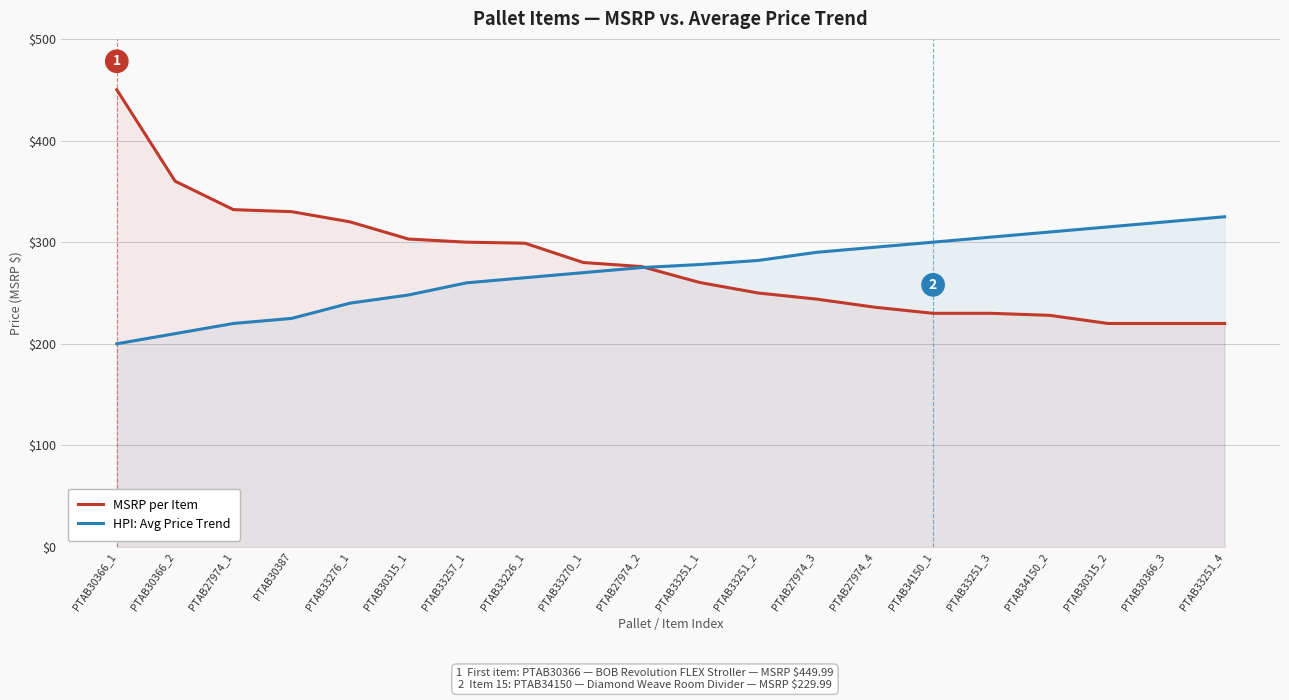

What is the sum of all MSRP per Item values?

5588.2